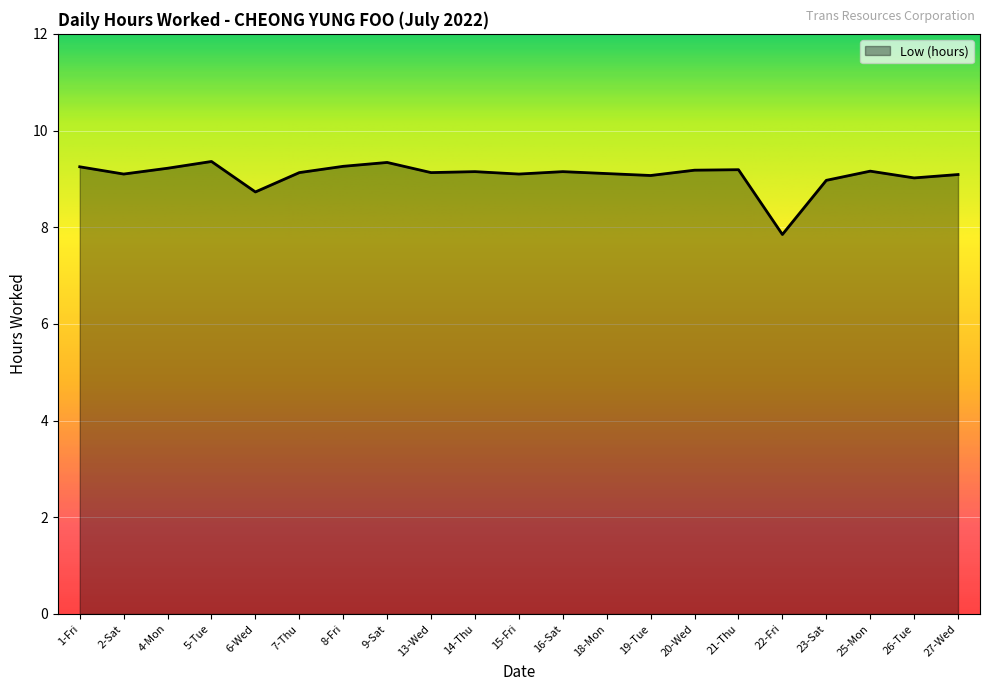

What is the sum of all values?

190.6